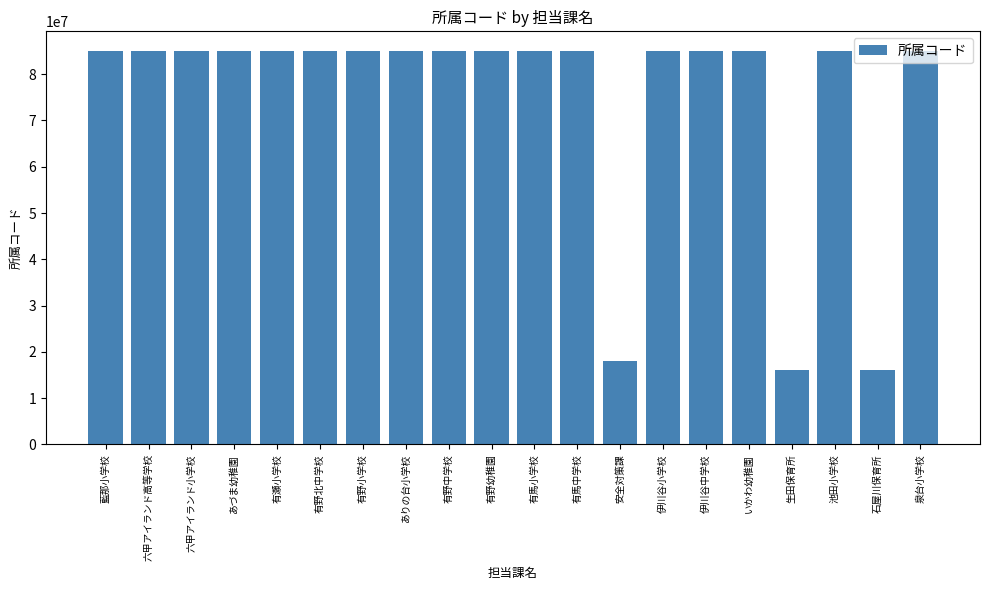

What is the sum of the values at 伊川谷小学校 and 安全対策課?

103125130